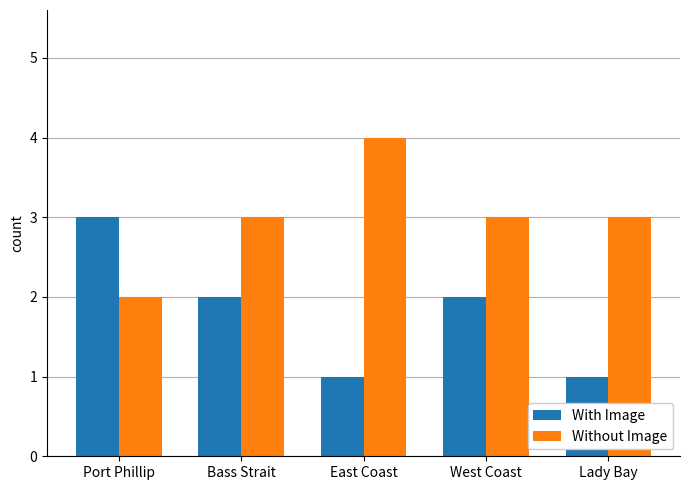

How many distinct data groups are displayed?

2